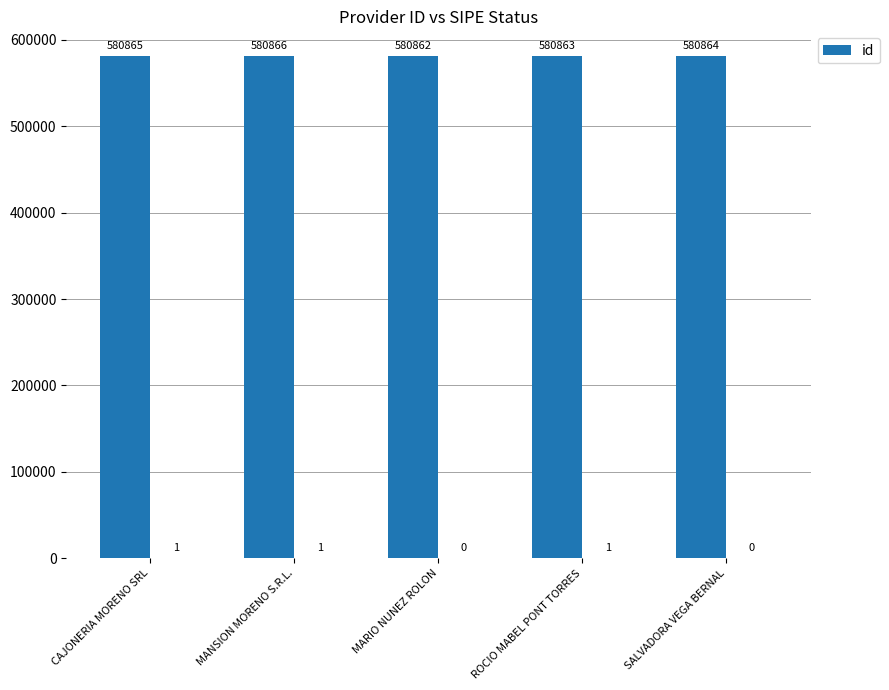

Between MANSION MORENO S.R.L. and ROCIO MABEL PONT TORRES, which is larger?

MANSION MORENO S.R.L.